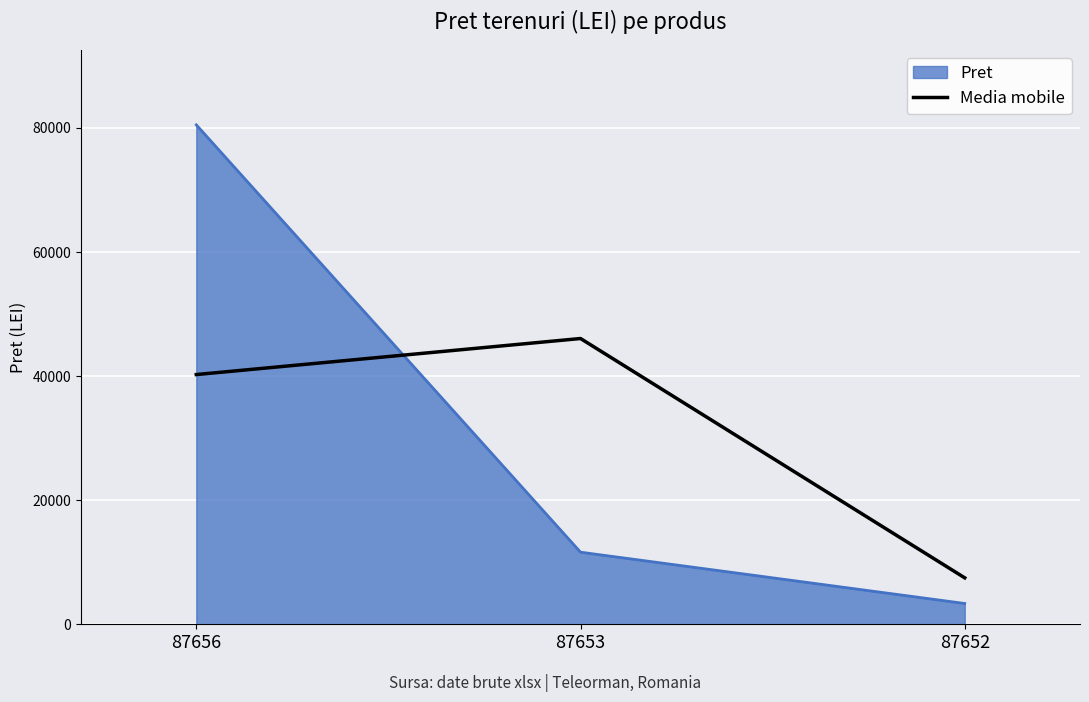

Where is Media mobile nearest to the value 26774?

87656